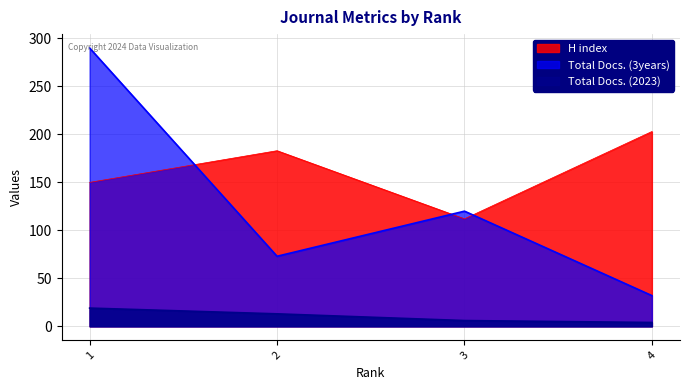

What is the value of the Total Docs. (3years) point at the 2nd from the left?

73